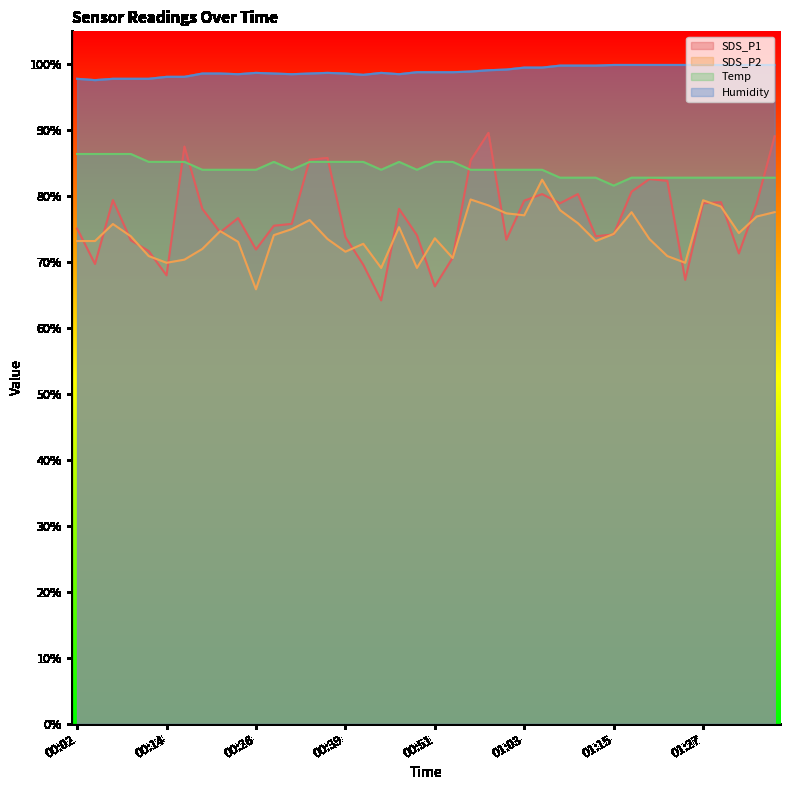

True or false: Temp and Humidity cross at least once.

False